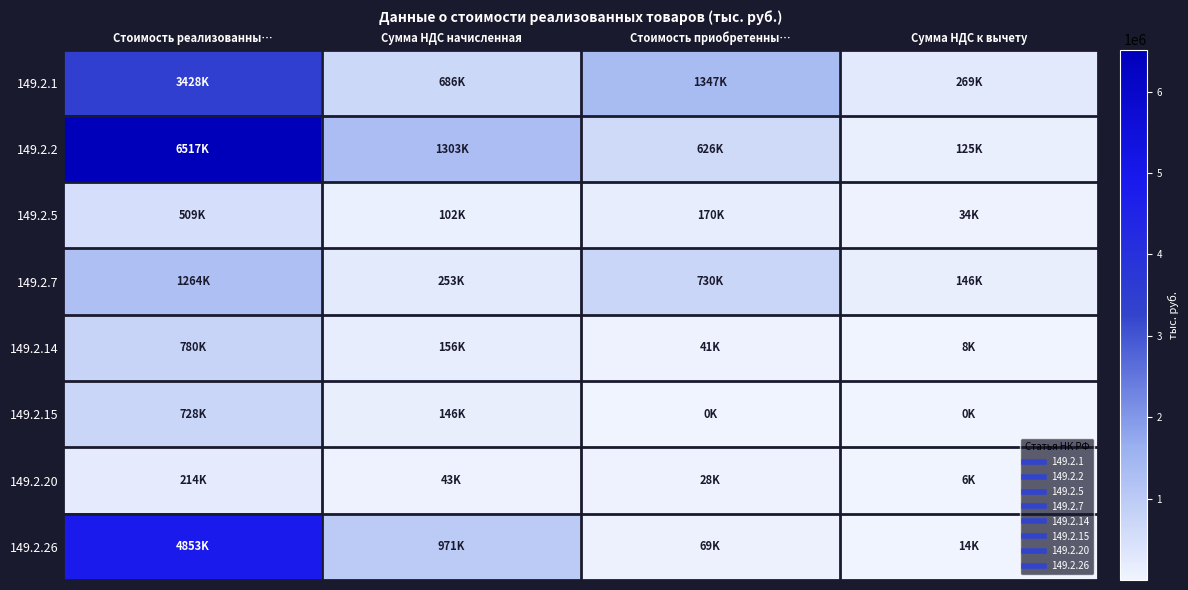

At which category is the sum across all series the highest?

Стоимость реализованны…